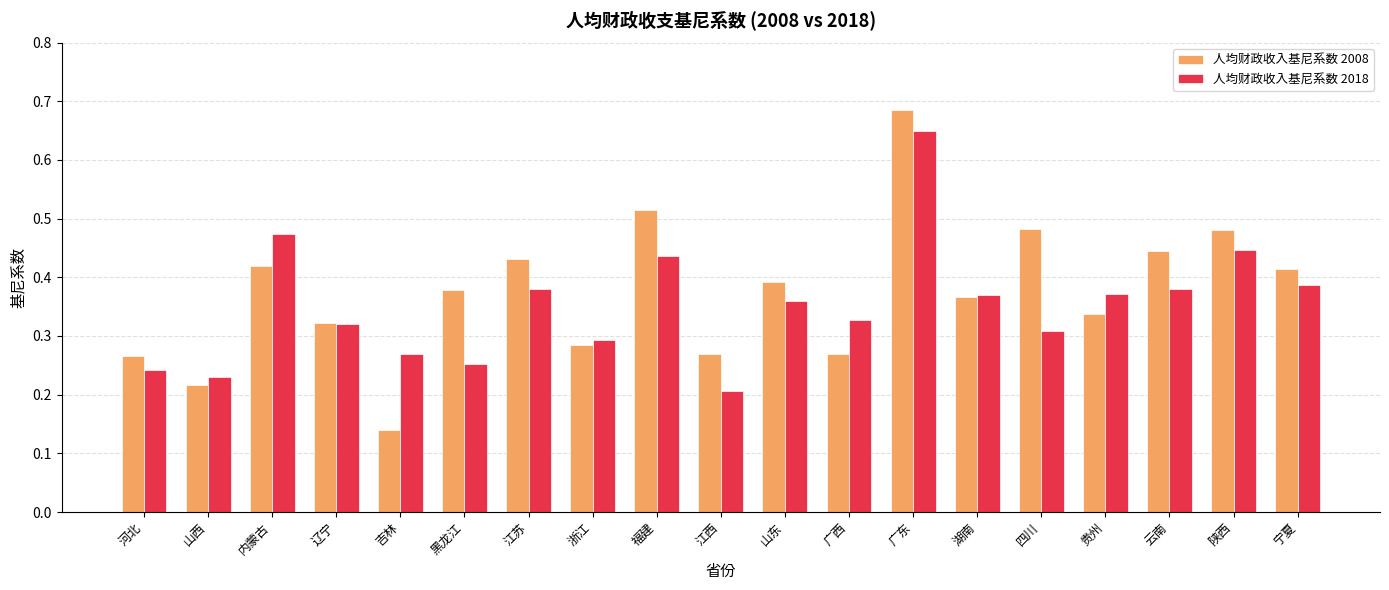

At which category does the chart reach its minimum across all series?

吉林